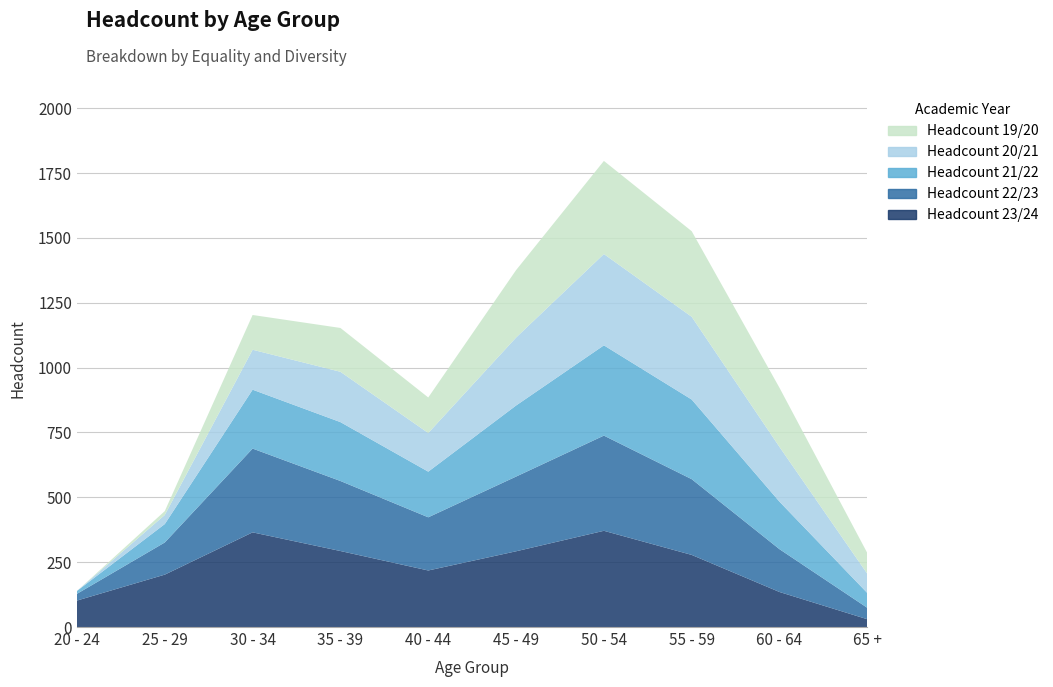

Reading left to right, extract all data points from this chart.

Headcount 23/24: 20 - 24=102	25 - 29=202	30 - 34=365	35 - 39=293	40 - 44=218	45 - 49=292	50 - 54=371	55 - 59=278	60 - 64=135	65 +=30
Headcount 22/23: 20 - 24=26	25 - 29=124	30 - 34=323	35 - 39=270	40 - 44=205	45 - 49=288	50 - 54=367	55 - 59=292	60 - 64=165	65 +=44
Headcount 21/22: 20 - 24=11	25 - 29=71	30 - 34=227	35 - 39=227	40 - 44=176	45 - 49=274	50 - 54=348	55 - 59=307	60 - 64=183	65 +=57
Headcount 20/21: 20 - 24=0	25 - 29=35	30 - 34=154	35 - 39=194	40 - 44=149	45 - 49=262	50 - 54=352	55 - 59=319	60 - 64=211	65 +=74
Headcount 19/20: 20 - 24=0	25 - 29=15	30 - 34=134	35 - 39=169	40 - 44=137	45 - 49=260	50 - 54=359	55 - 59=330	60 - 64=228	65 +=80